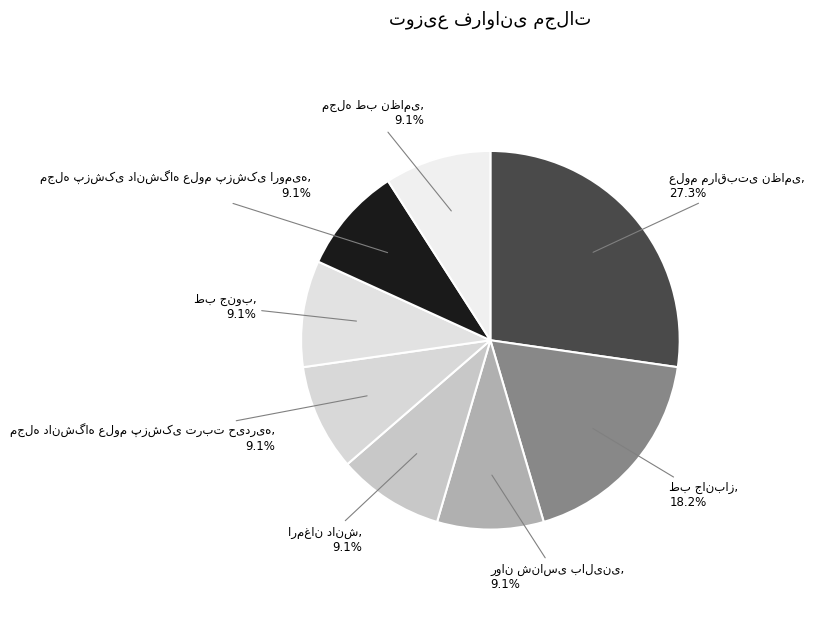

Is there any slice that represents more than half of the pie?

No